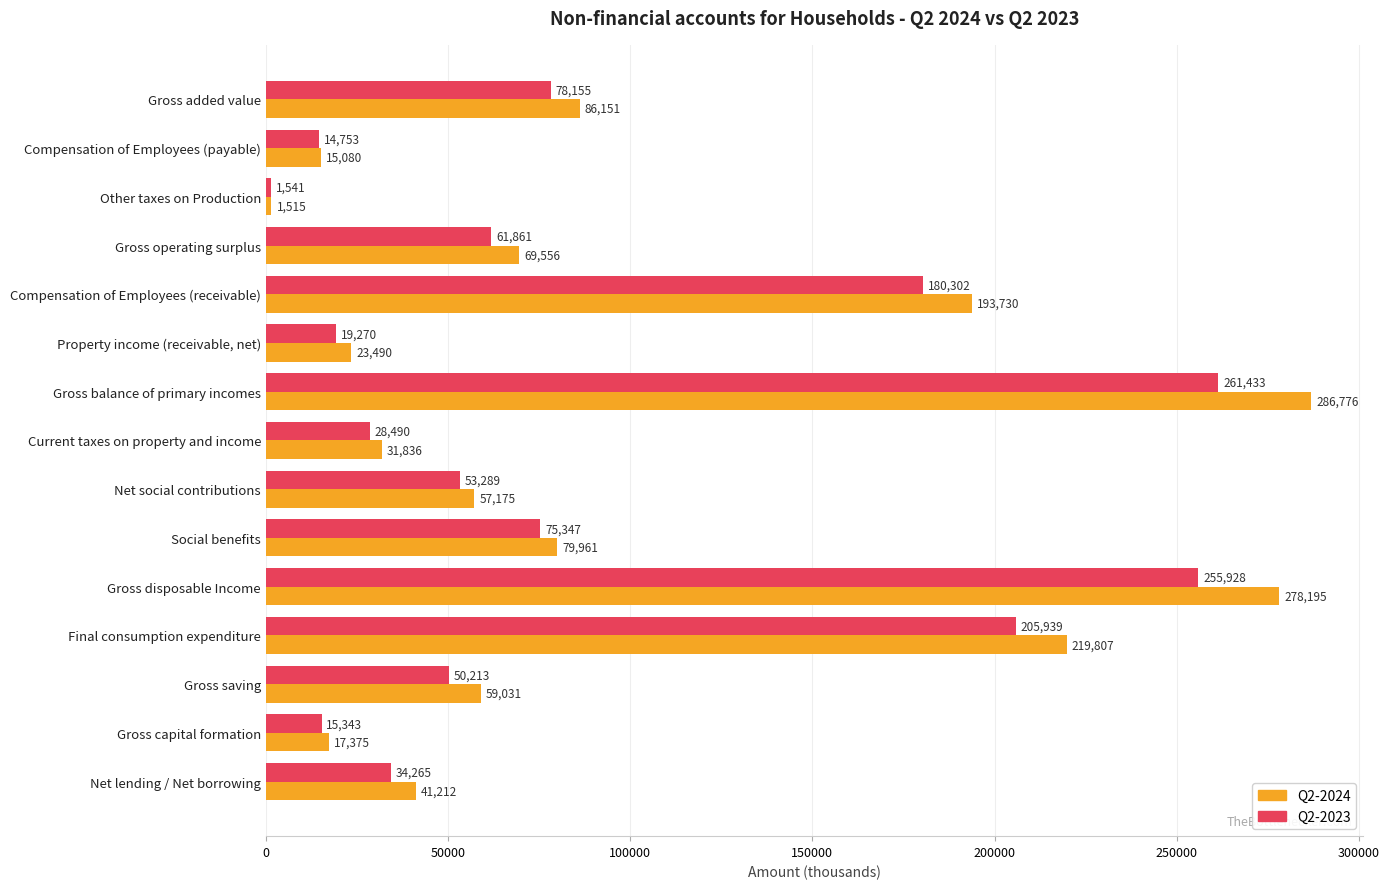

At which label does Q2-2023 reach its minimum?

Other taxes on Production